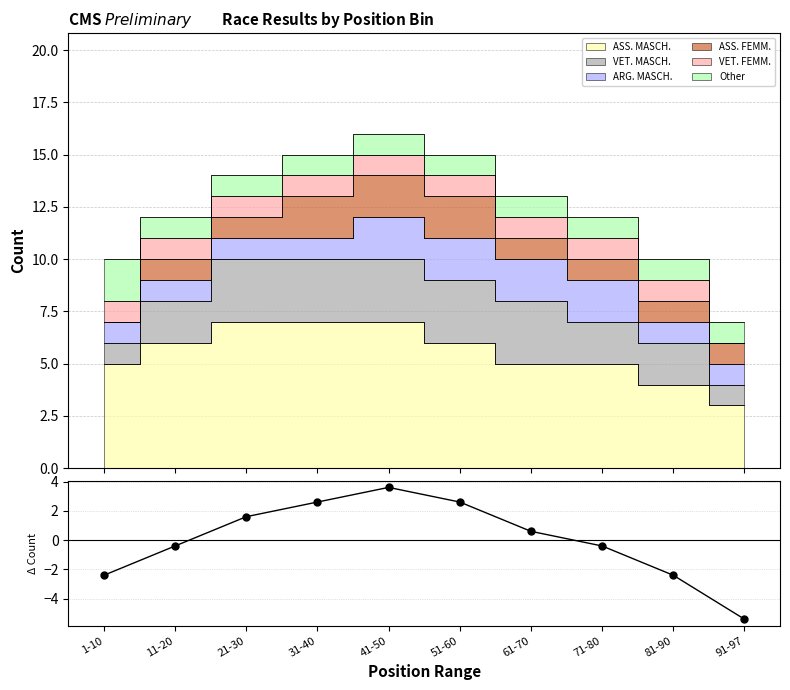

What position from the left is 41-50?

5